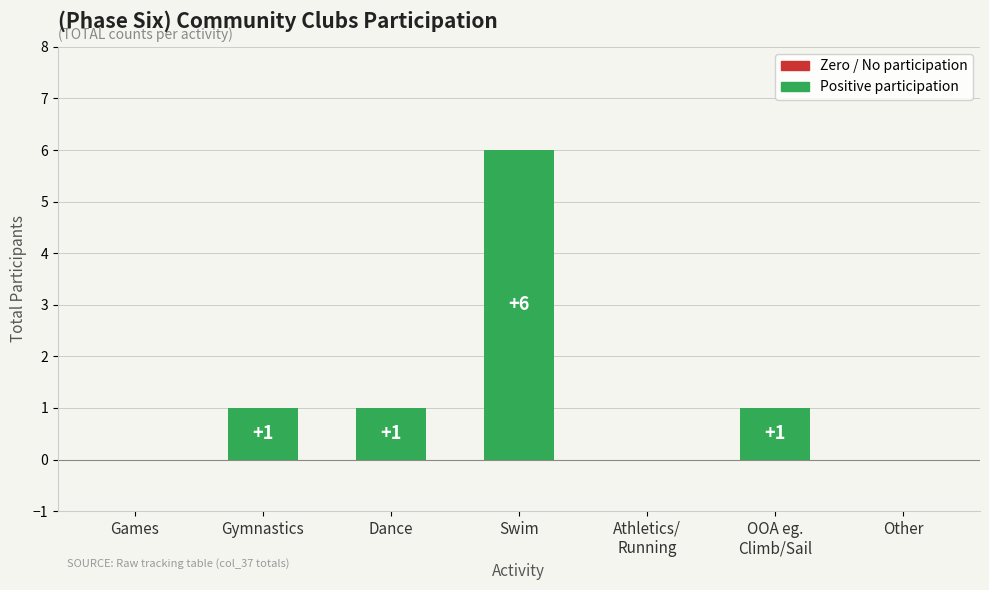

Which has a higher value, OOA eg.
Climb/Sail or Games?

OOA eg.
Climb/Sail